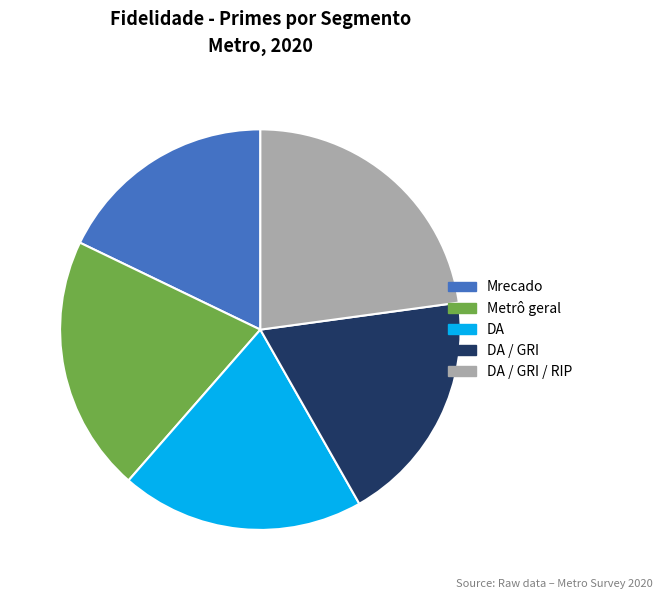

Does any single category account for the majority?

No